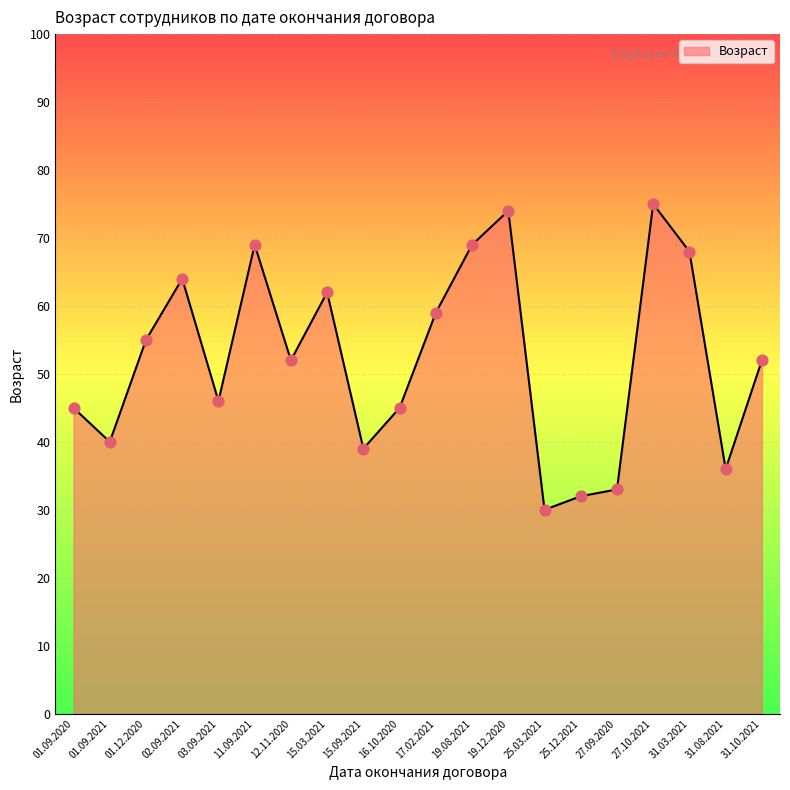

Approximately how many times larger is the value at 27.10.2021 compared to 01.09.2020?

1.7